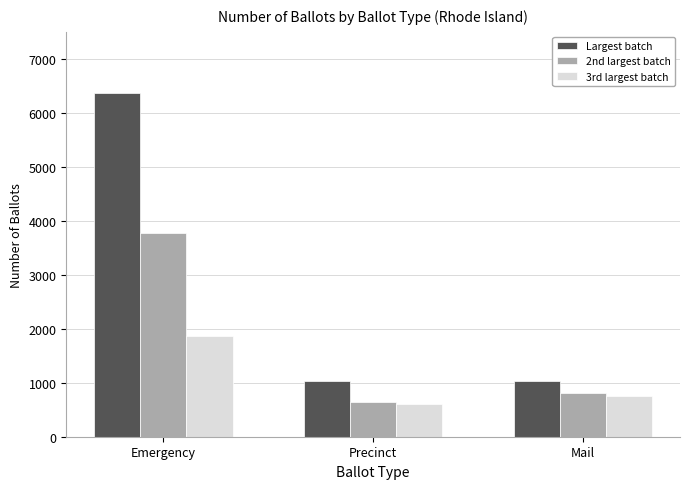

What is the value of the 3rd largest batch bar at the 2nd from the left?

615